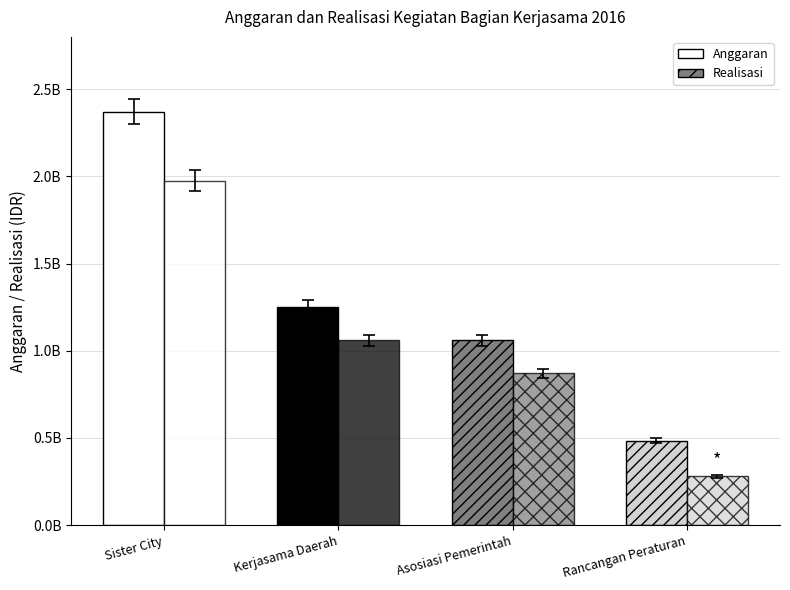

Rank the series by their maximum value, from lowest to highest.

Realisasi, Anggaran